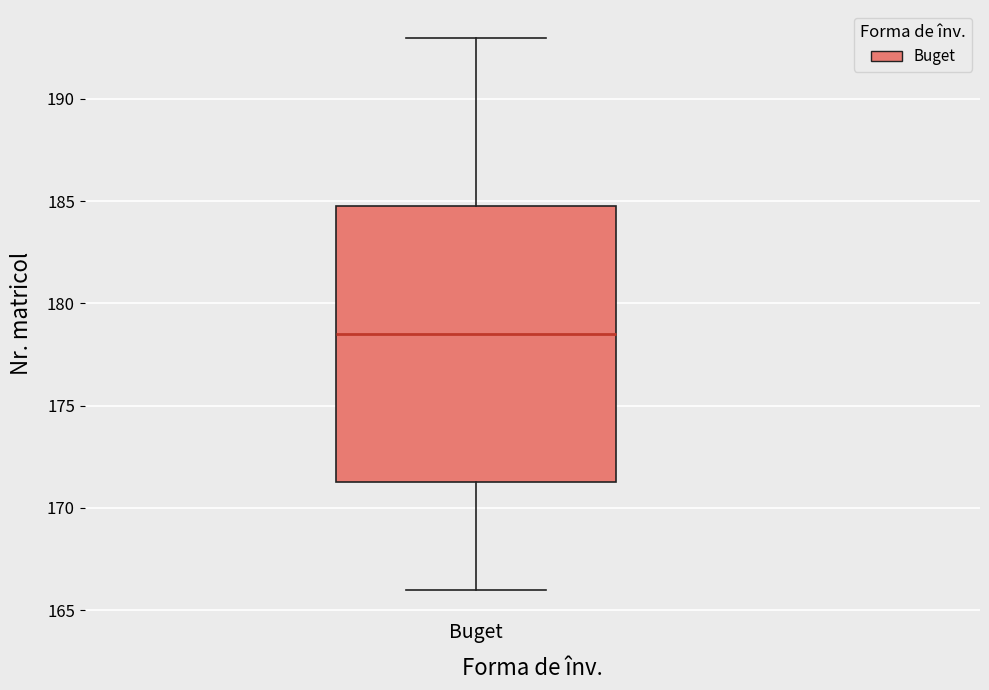

Read this box plot against the y-axis: the position of the median line, the range covered by the box, and the ends of both whiskers. The values are not printed on the chart, so give them approximately, as read against the axis.

median 178.5, box 171.5 to 185.0, whiskers 166.0 to 193.0